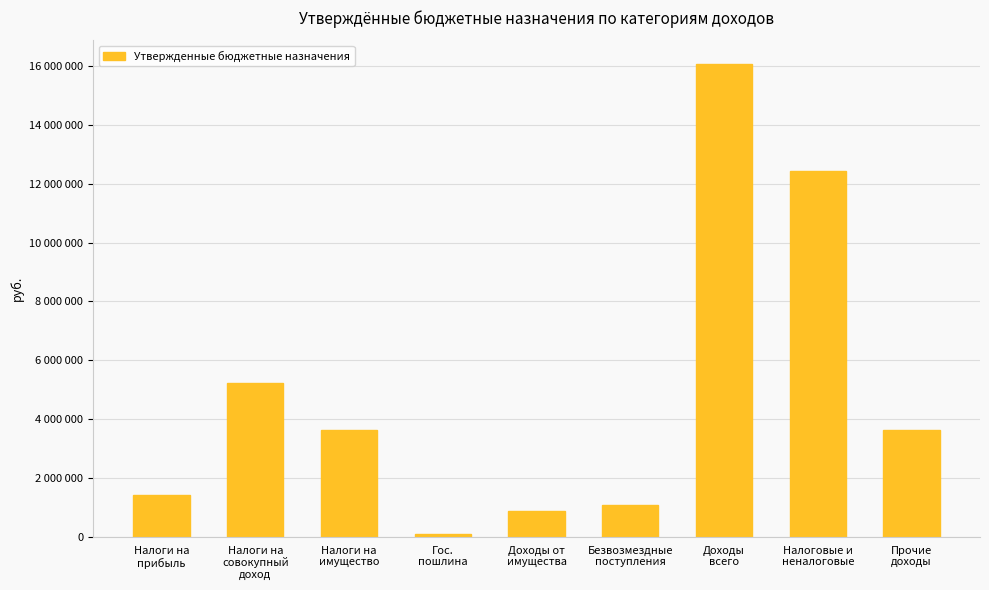

Which has a higher value, Налоги на
прибыль or Прочие
доходы?

Прочие
доходы